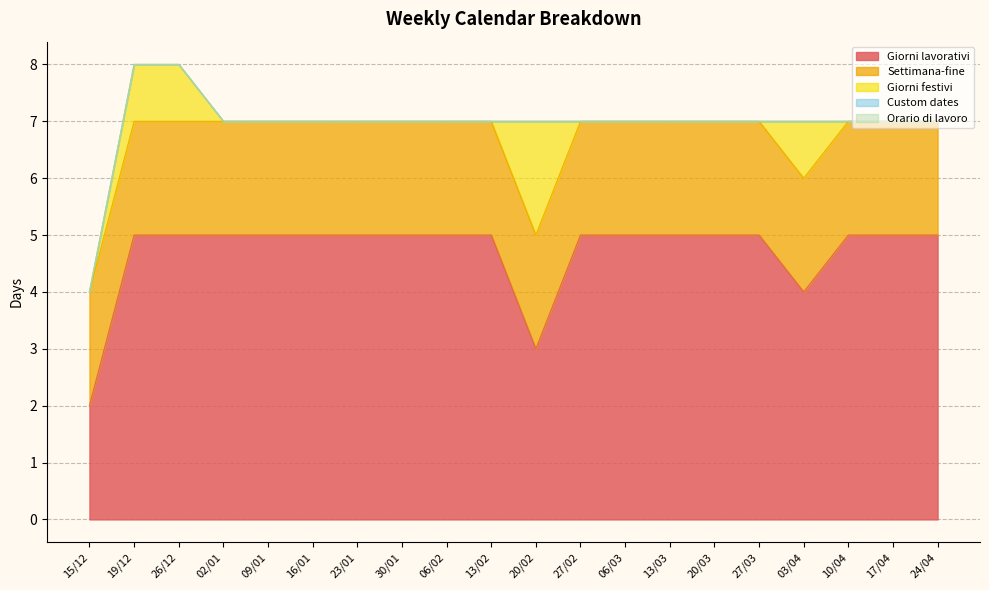

Reading left to right, extract all data points from this chart.

Giorni lavorativi: 15/12=2	19/12=5	26/12=5	02/01=5	09/01=5	16/01=5	23/01=5	30/01=5	06/02=5	13/02=5	20/02=3	27/02=5	06/03=5	13/03=5	20/03=5	27/03=5	03/04=4	10/04=5	17/04=5	24/04=5
Settimana-fine: 15/12=2	19/12=2	26/12=2	02/01=2	09/01=2	16/01=2	23/01=2	30/01=2	06/02=2	13/02=2	20/02=2	27/02=2	06/03=2	13/03=2	20/03=2	27/03=2	03/04=2	10/04=2	17/04=2	24/04=2
Giorni festivi: 15/12=0	19/12=1	26/12=1	02/01=0	09/01=0	16/01=0	23/01=0	30/01=0	06/02=0	13/02=0	20/02=2	27/02=0	06/03=0	13/03=0	20/03=0	27/03=0	03/04=1	10/04=0	17/04=0	24/04=0
Custom dates: 15/12=0	19/12=0	26/12=0	02/01=0	09/01=0	16/01=0	23/01=0	30/01=0	06/02=0	13/02=0	20/02=0	27/02=0	06/03=0	13/03=0	20/03=0	27/03=0	03/04=0	10/04=0	17/04=0	24/04=0
Orario di lavoro: 15/12=0	19/12=0	26/12=0	02/01=0	09/01=0	16/01=0	23/01=0	30/01=0	06/02=0	13/02=0	20/02=0	27/02=0	06/03=0	13/03=0	20/03=0	27/03=0	03/04=0	10/04=0	17/04=0	24/04=0